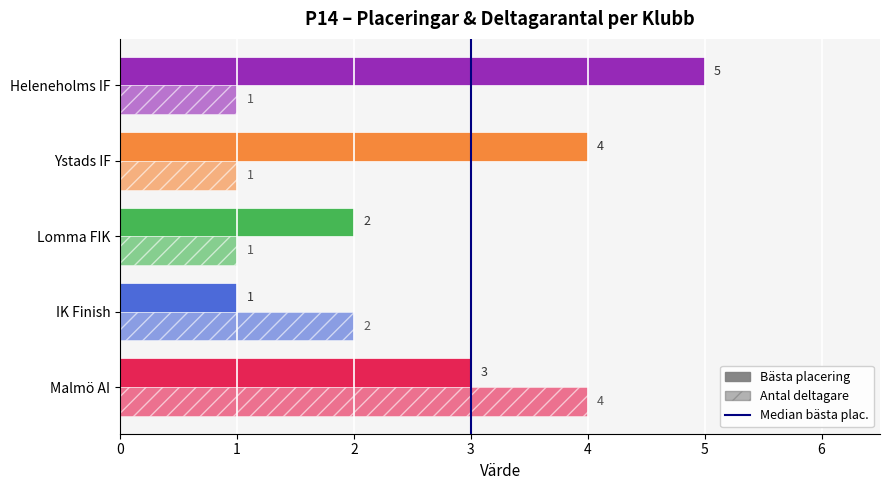

How many data points does each series have?

5